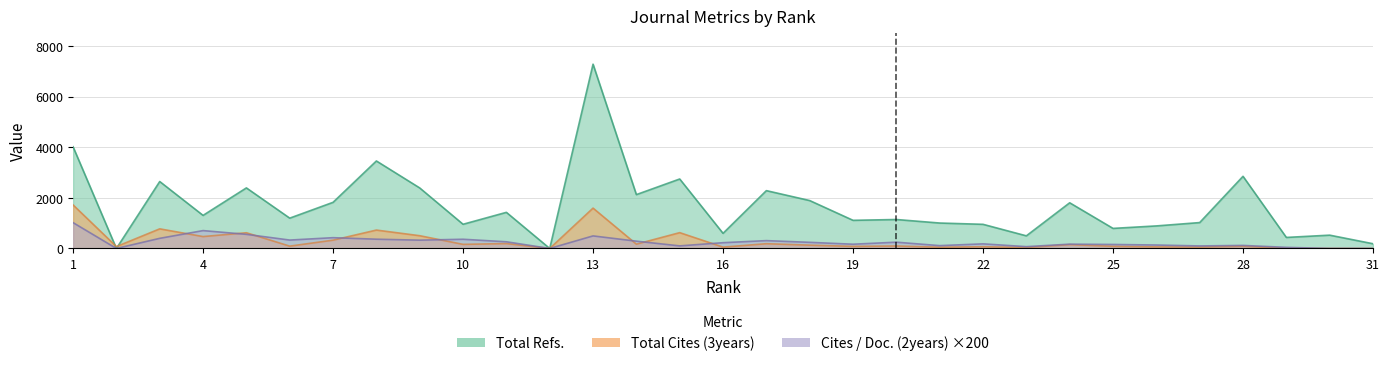

Does the chart display data point markers on the line(s)?

No